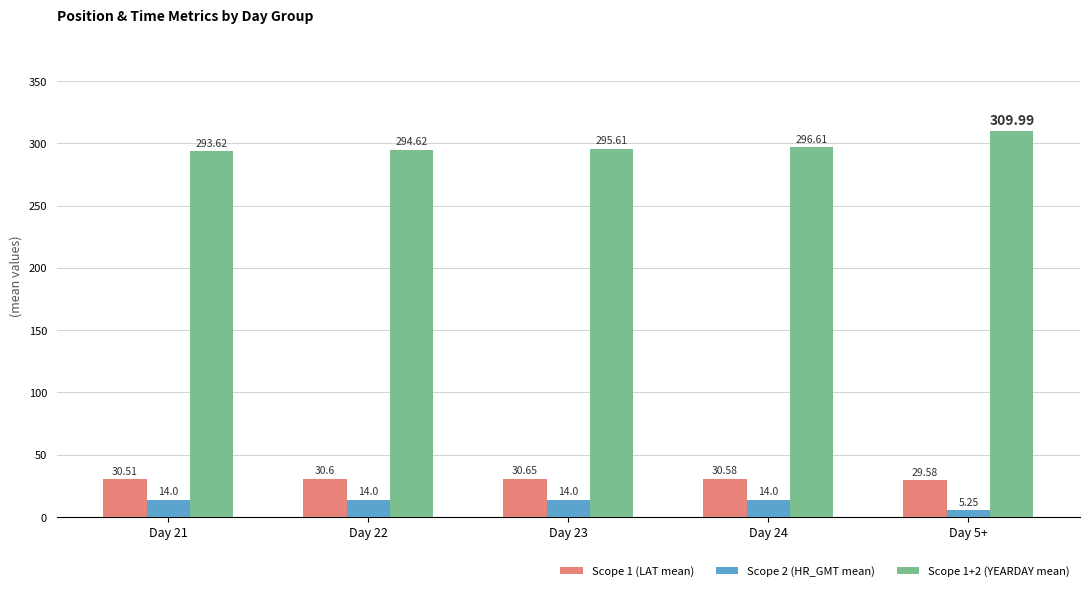

The value of Scope 1 (LAT mean) at Day 21 is 51.6. True or false?

False